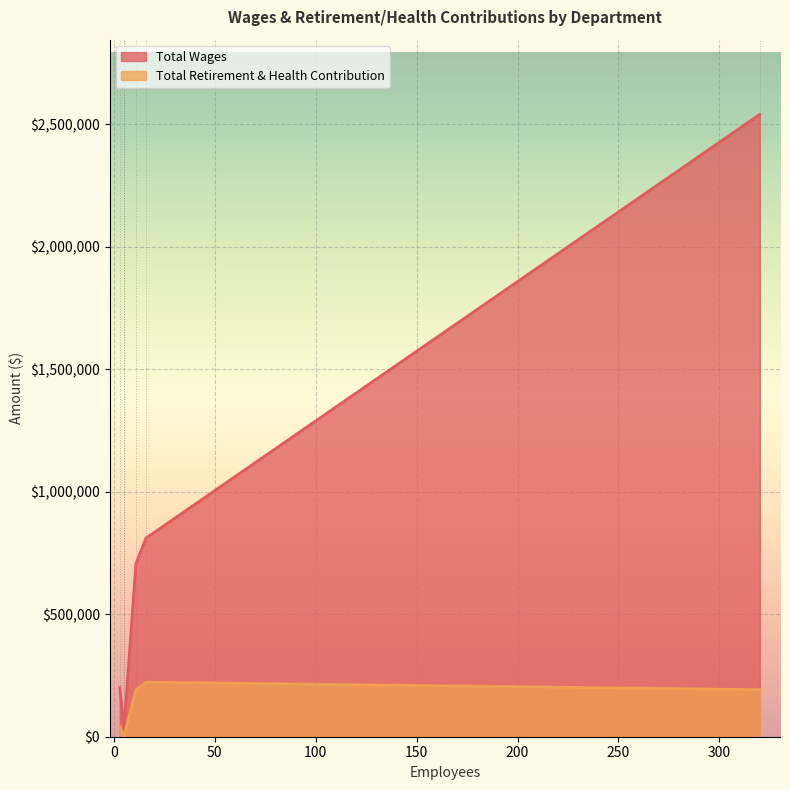

What is the sum of the values at Board Member and Facilities?

382468